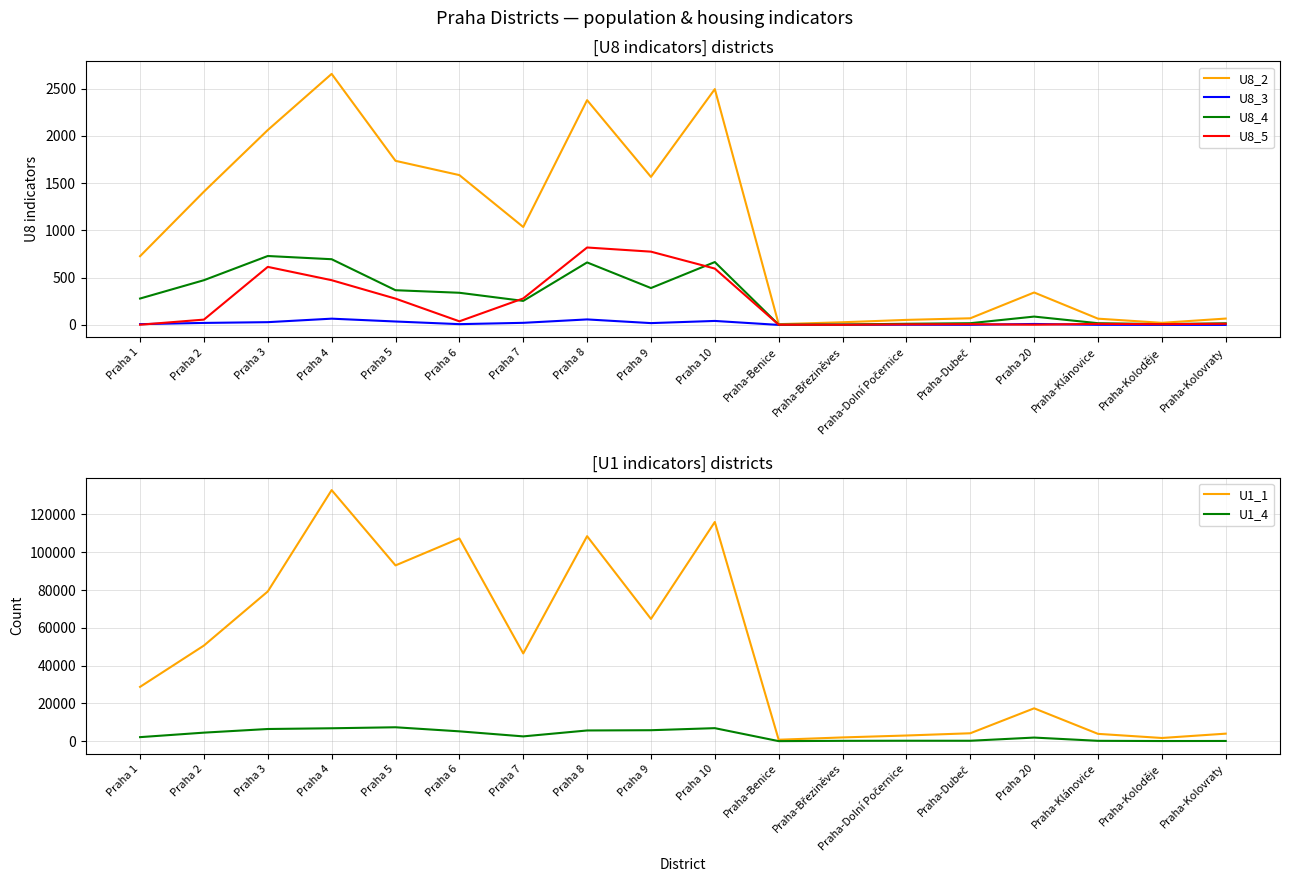

Is it true that U1_4 equals 174 at Praha-Klánovice?

True